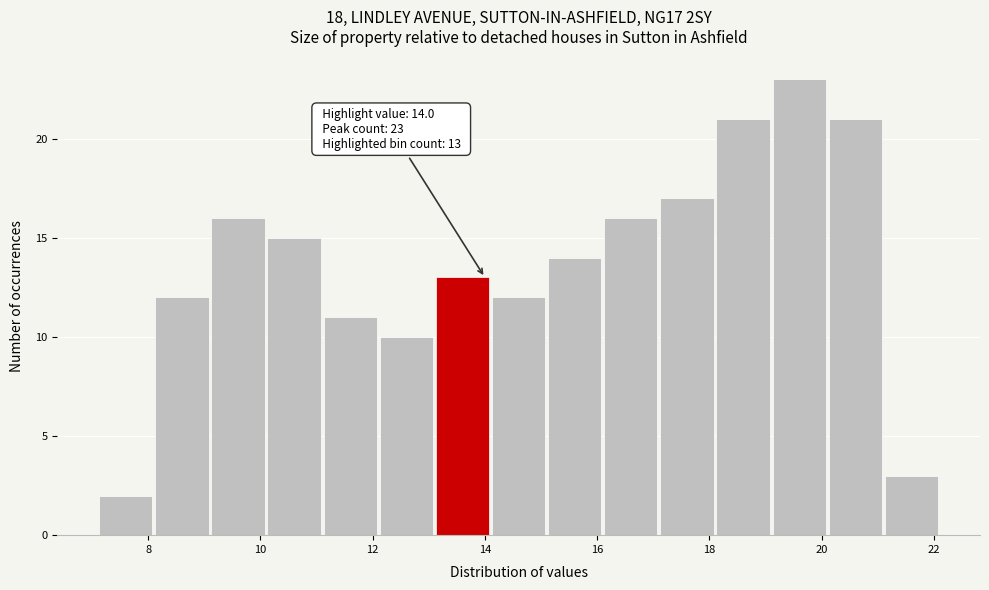

Which range on the x-axis has the tallest bar?

19.1 to 20.1